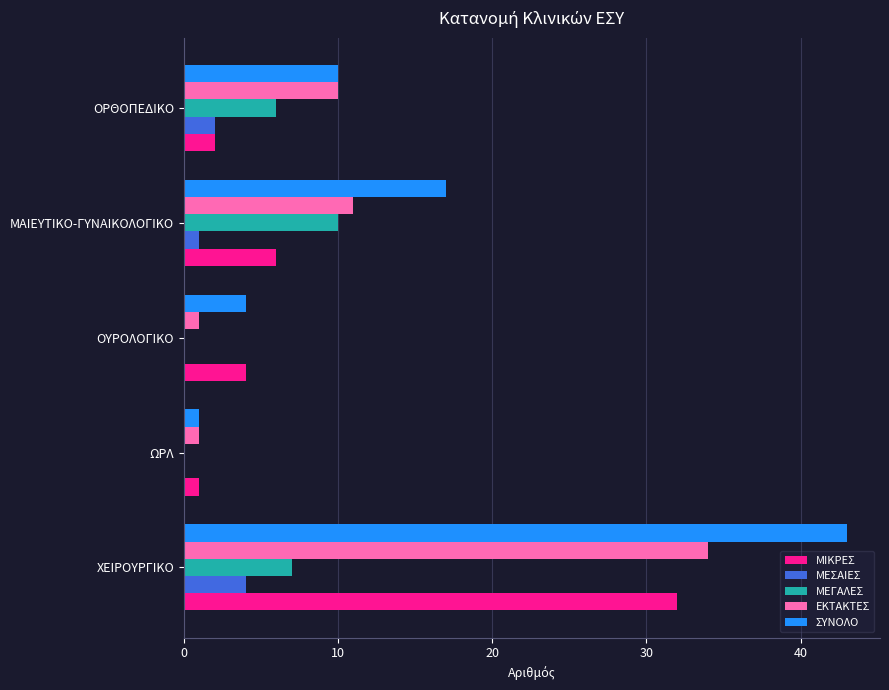

Between ΧΕΙΡΟΥΡΓΙΚΟ and ΟΡΘΟΠΕΔΙΚΟ, which series saw the biggest shift?

ΣΥΝΟΛΟ